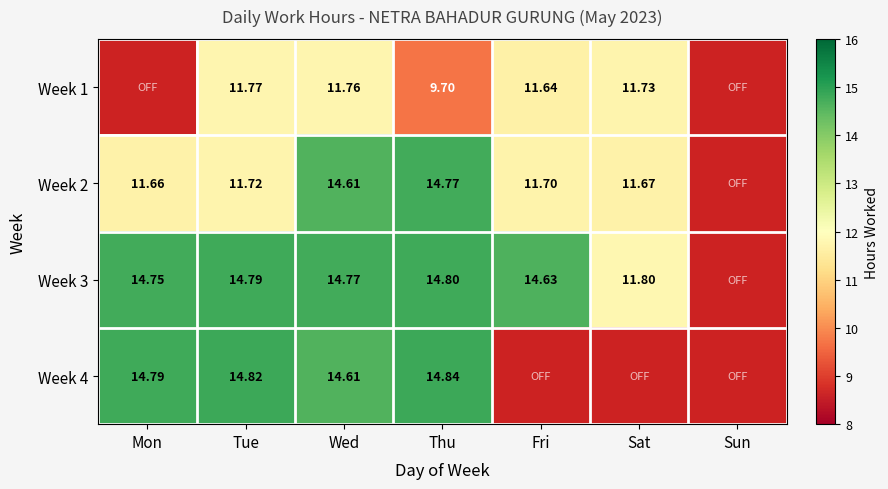

The Week 2 series shows 14.6 at Wed. True or false?

True